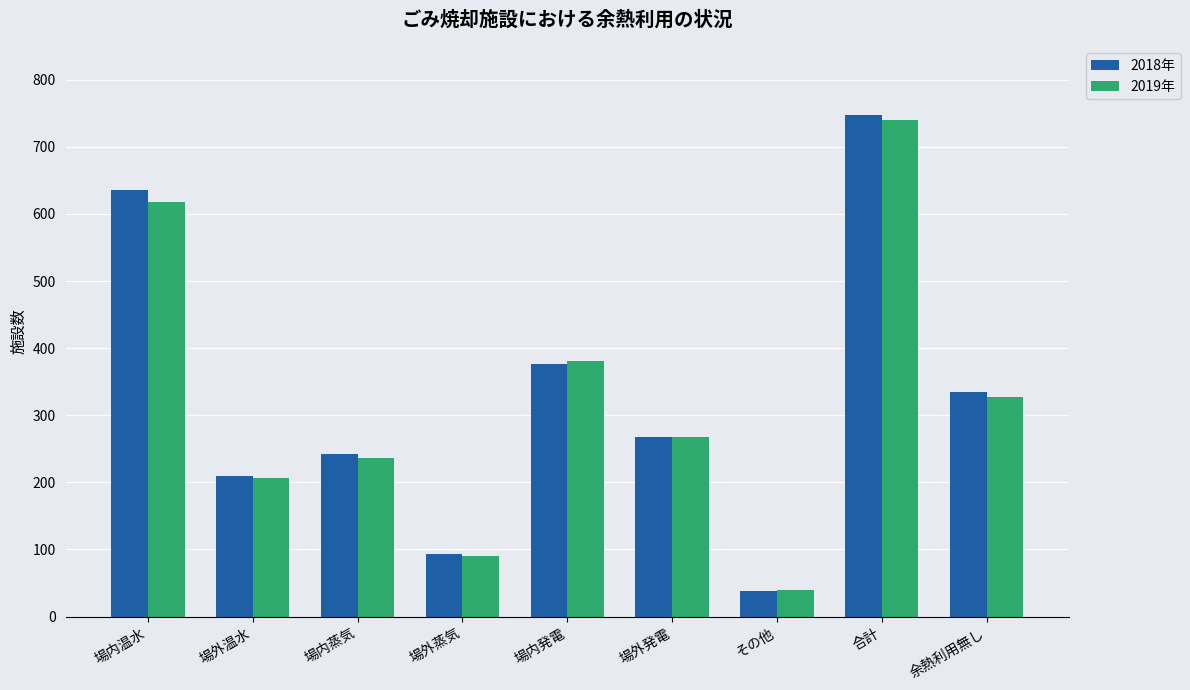

Rank the categories by 2019年 value from highest to lowest.

合計, 場内温水, 場内発電, 余熱利用無し, 場外発電, 場内蒸気, 場外温水, 場外蒸気, その他